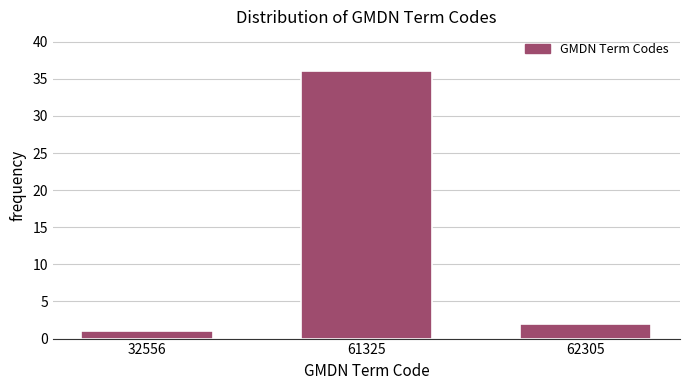

Reading left to right, list all the values displayed in this chart.

32556=1	61325=36	62305=2